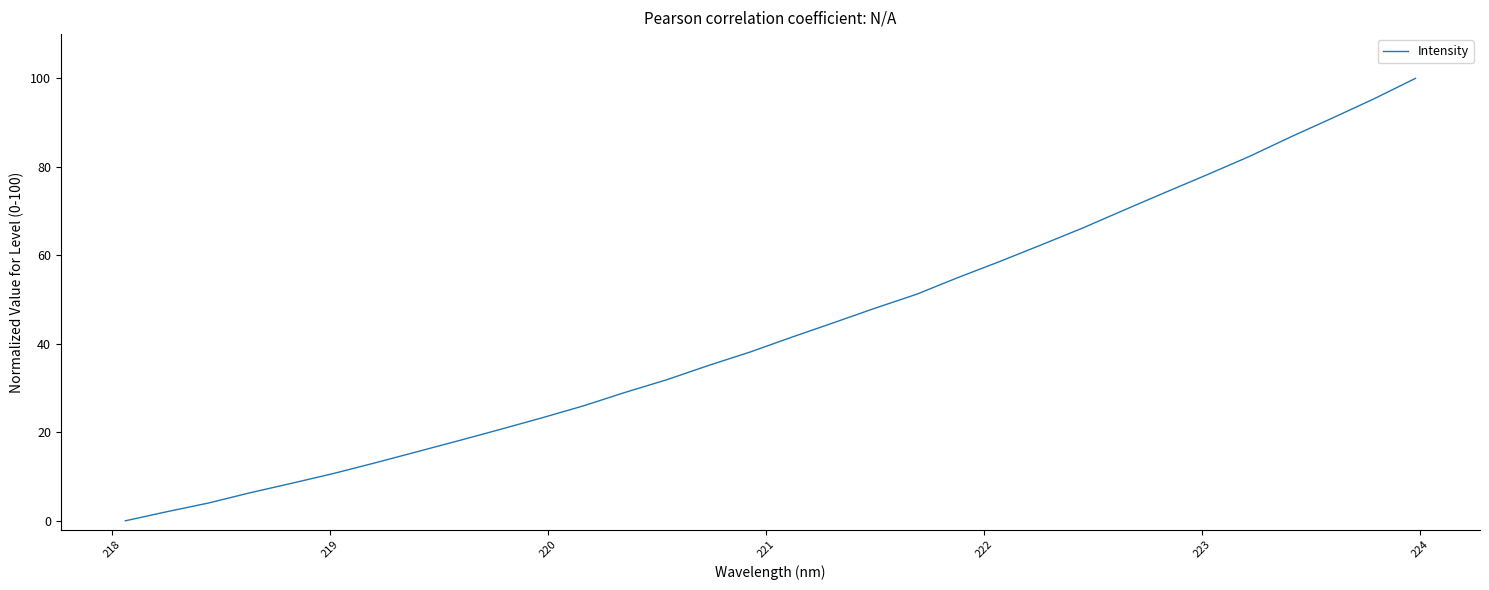

What is the difference between the maximum and minimum values?

100.0